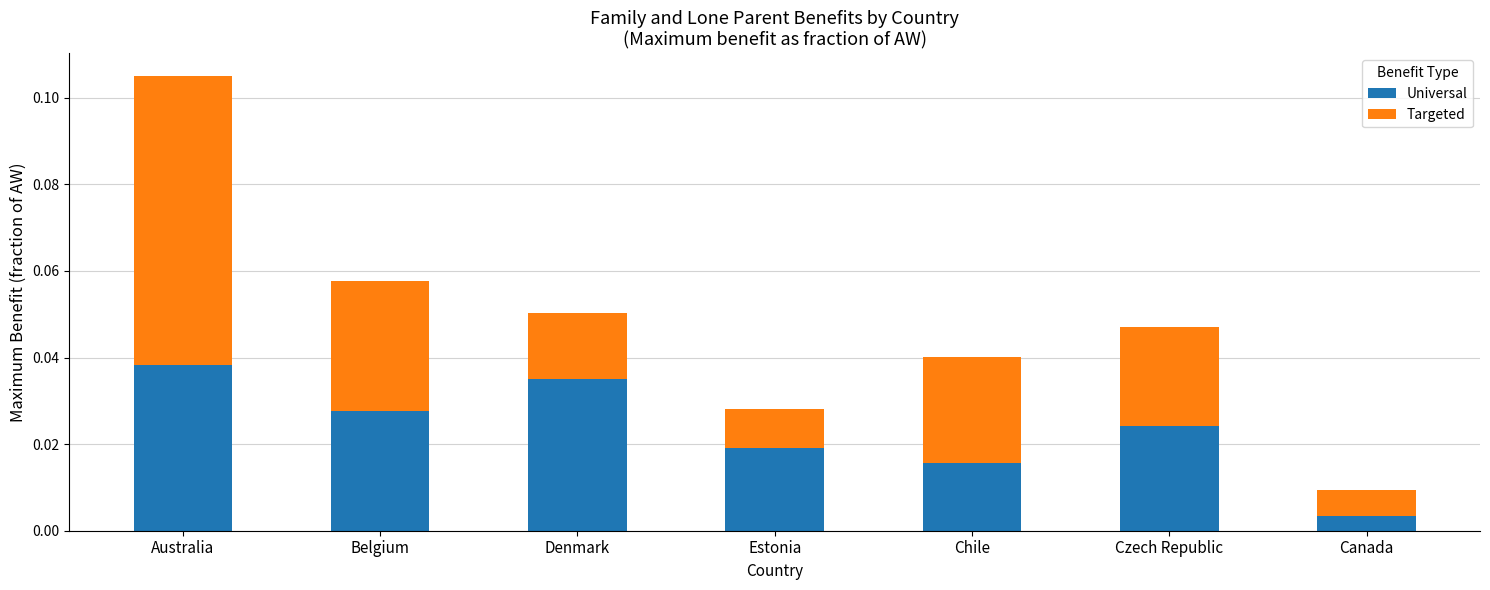

How many bars are there in total?

7